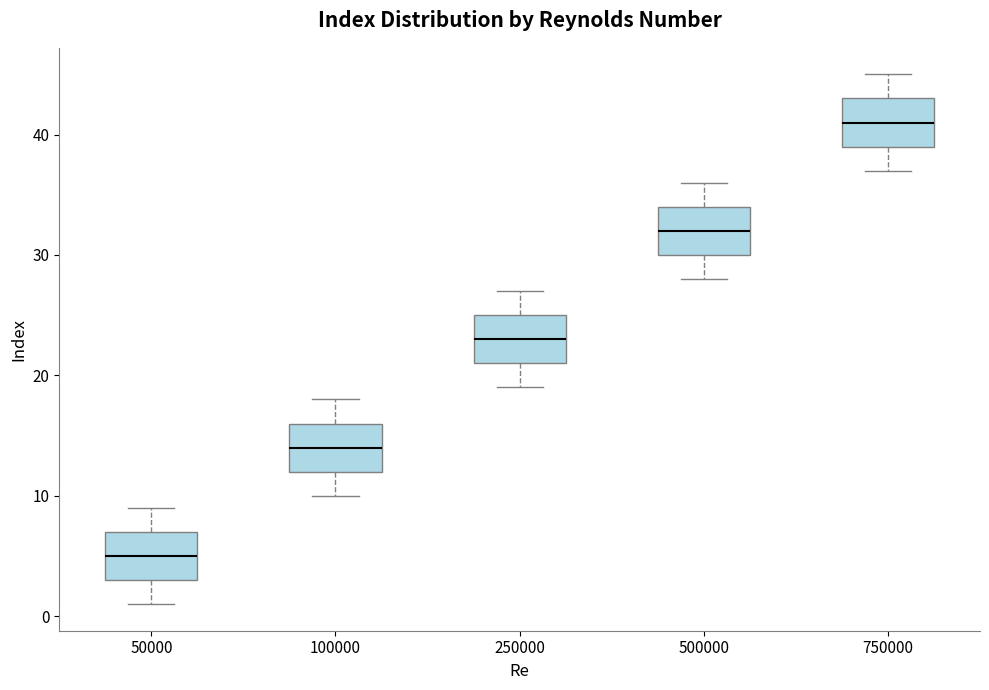

Which box has the lowest median line?

50000